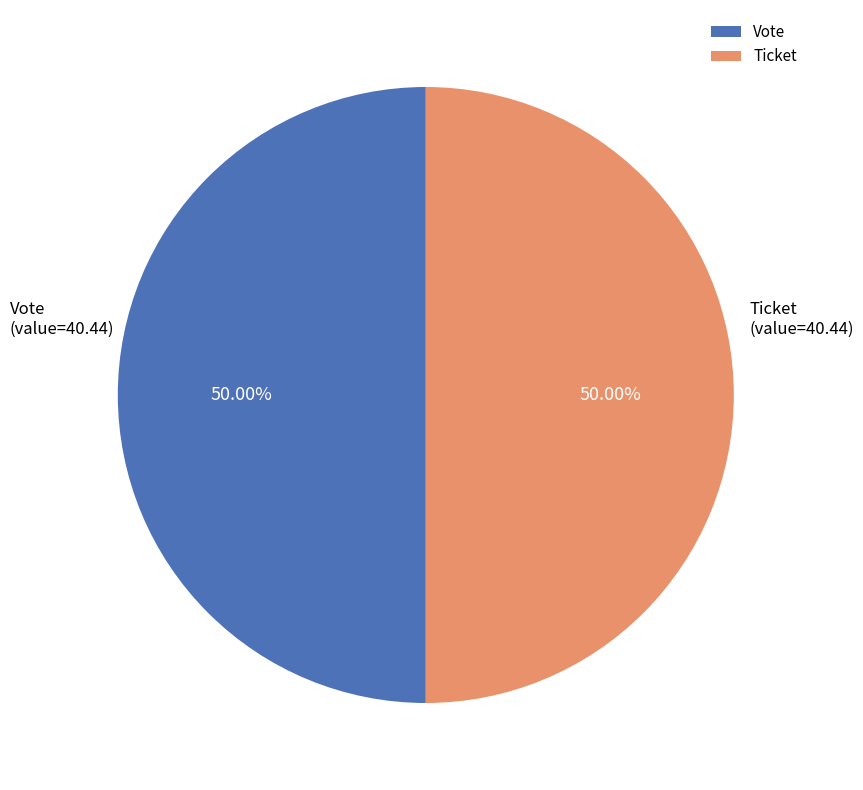

Is the sum of Vote and Ticket greater than half?

Yes